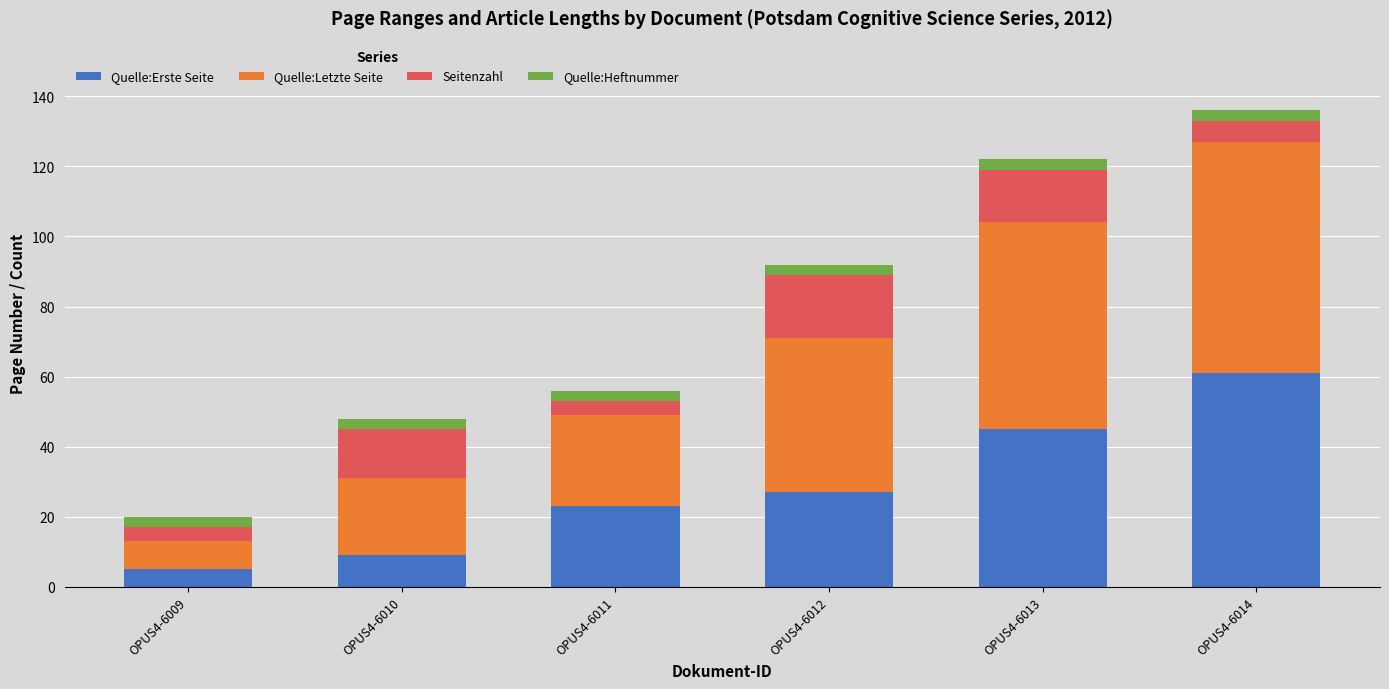

The Quelle:Erste Seite series shows 27 at OPUS4-6012. True or false?

True